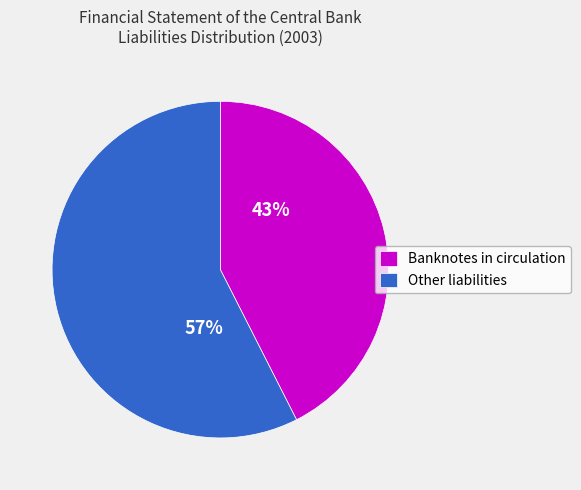

To the nearest percent, what is the average slice percentage?

50%